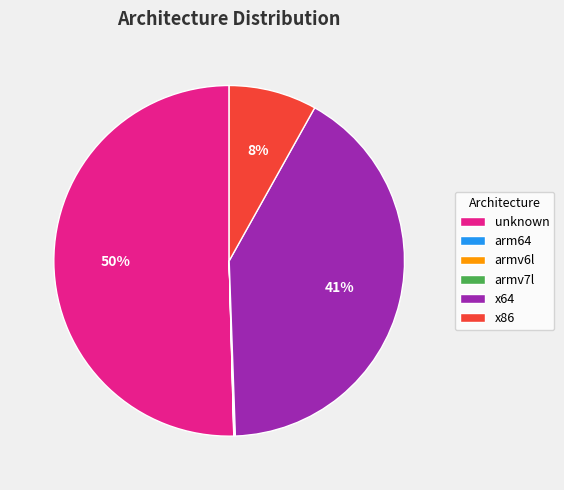

Which category has the biggest portion of the pie?

unknown